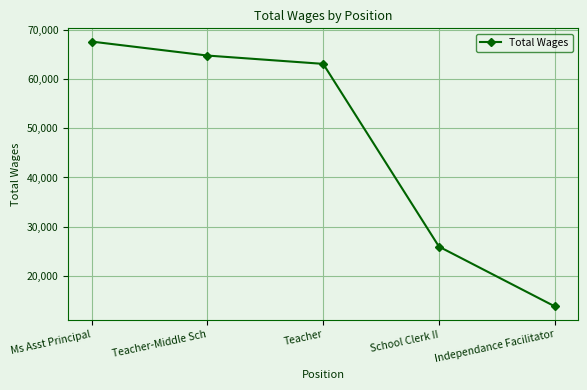

At which category does the chart reach its peak across all series?

Ms Asst Principal